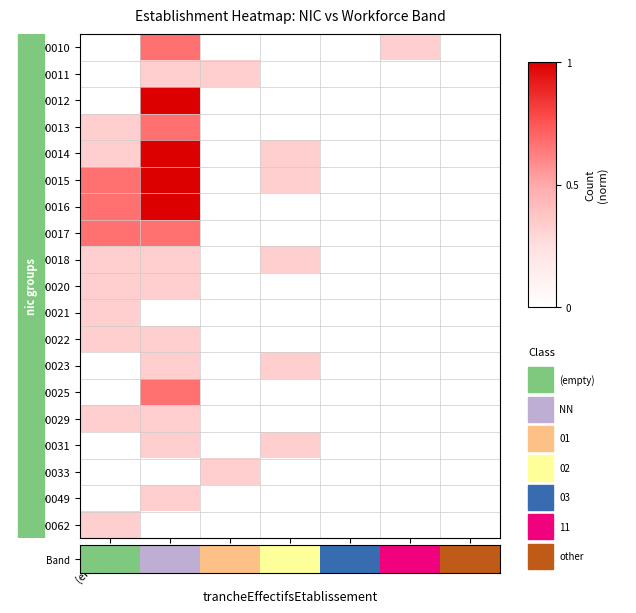

Which category has the lowest value across all series?

(empty)